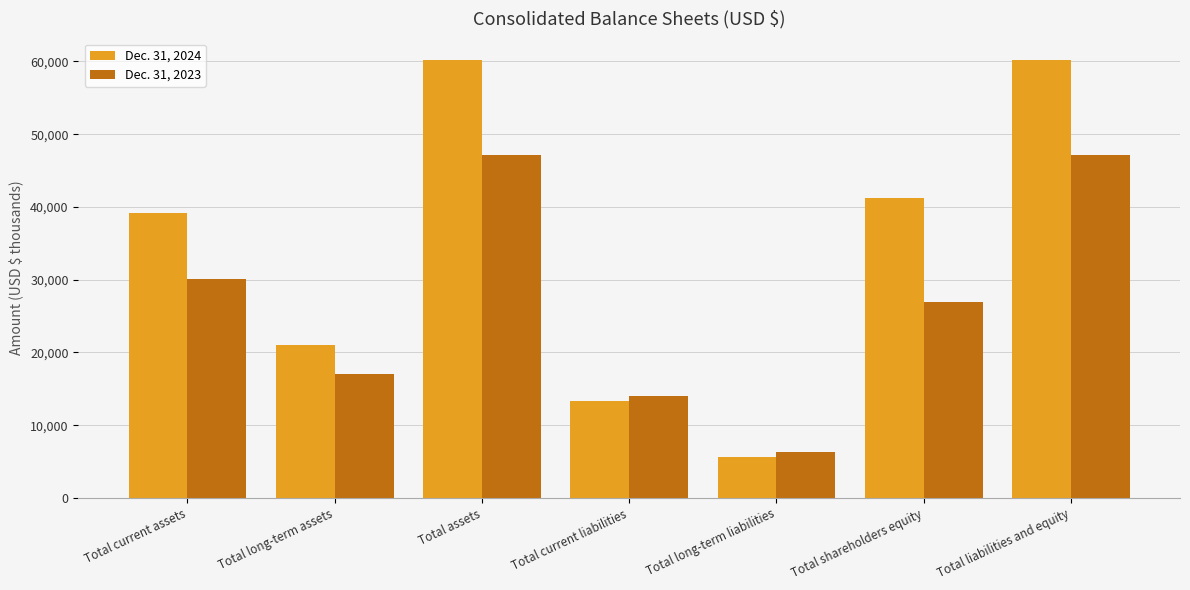

True or false: Dec. 31, 2024 has a value of 21041 at Total long-term assets.

True